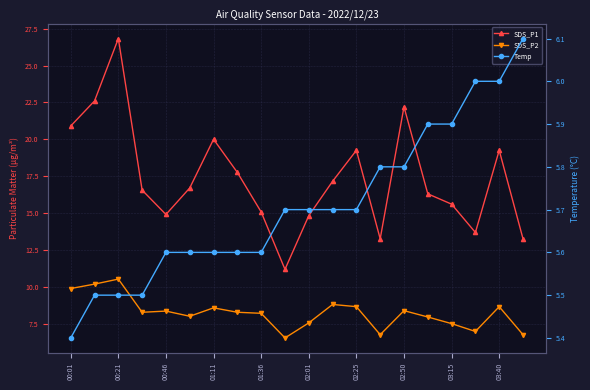

Is the value of SDS_P1 at 11 greater than the value of SDS_P2 at 14?

Yes